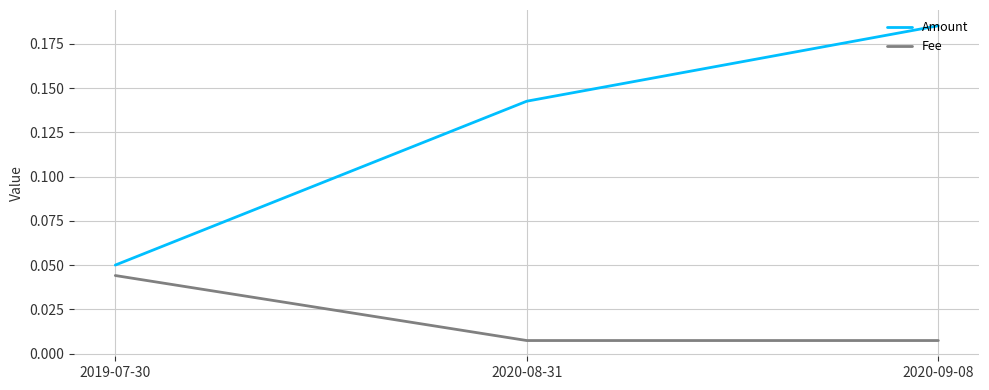

Is it true that Fee equals 0.1 at 2019-07-30?

False